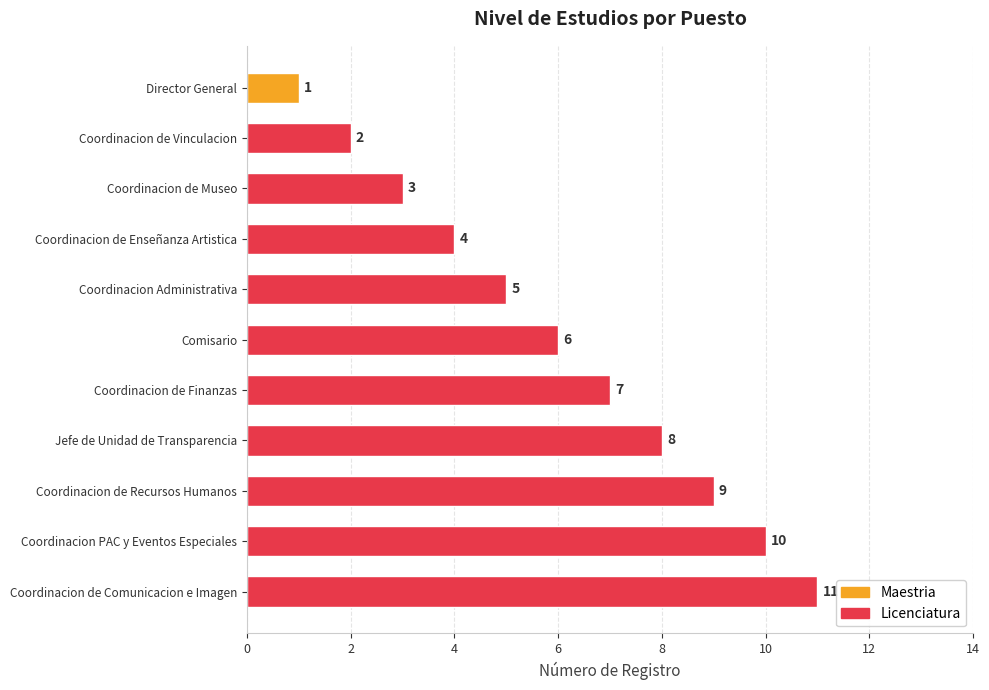

What is the label of the 4th bar from the bottom?

Jefe de Unidad de Transparencia